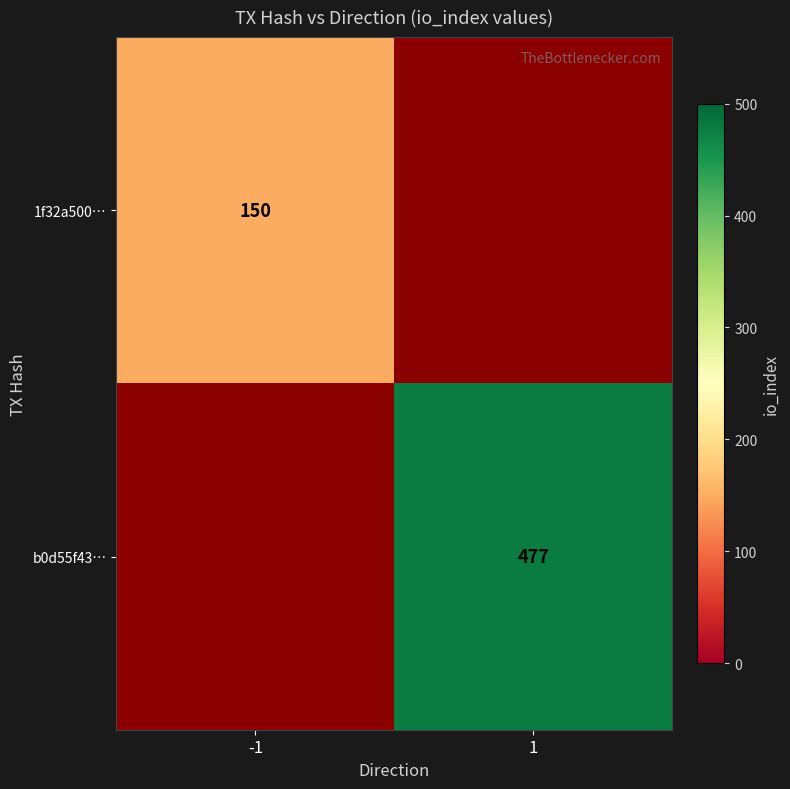

At how many categories does at least one series exceed 441?

1